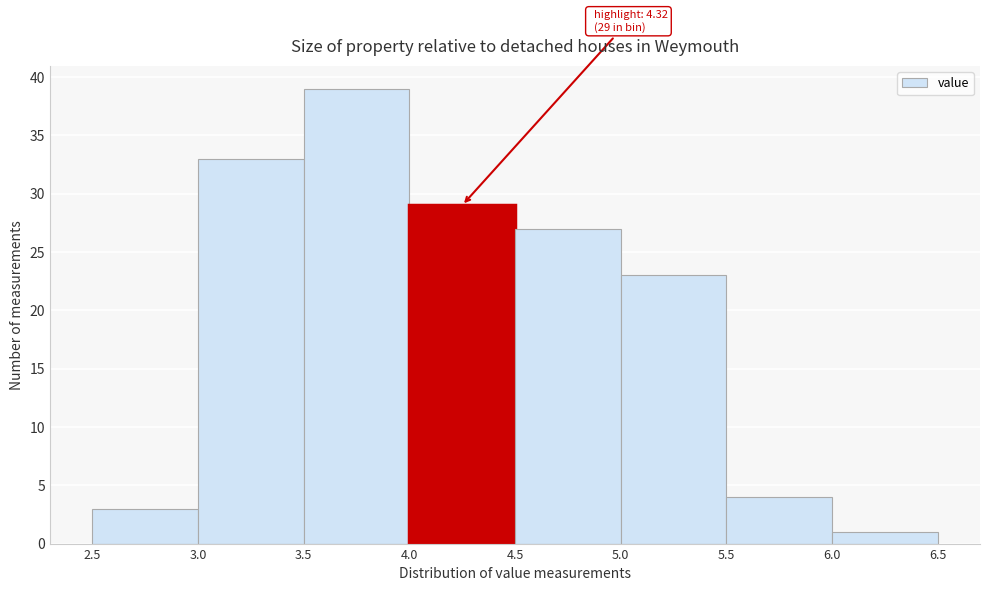

Which range on the x-axis has the tallest bar?

3.5 to 4.0